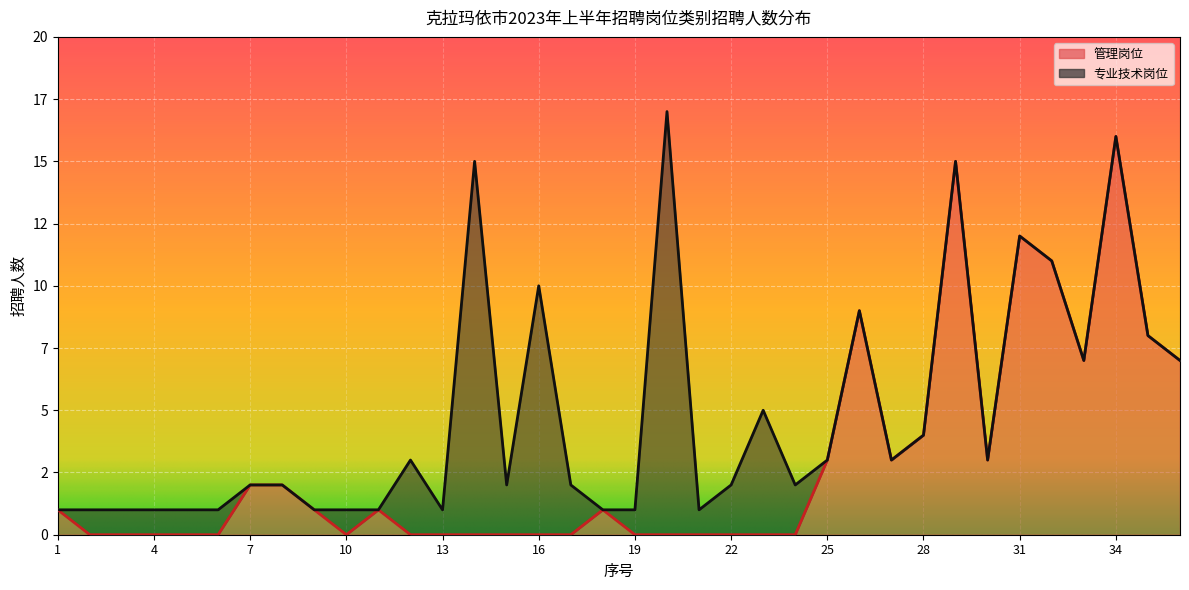

Reading left to right, list all the values displayed in this chart.

1=1	2=0	3=0	4=0	5=0	6=0	7=2	8=2	9=1	10=0	11=1	12=0	13=0	14=0	15=0	16=0	17=0	18=1	19=0	20=0	21=0	22=0	23=0	24=0	25=3	26=9	27=3	28=4	29=15	30=3	31=12	32=11	33=7	34=16	35=8	36=7